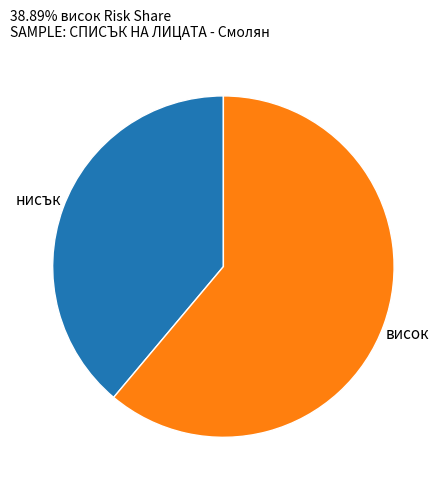

To the nearest percent, what is the combined percentage of висок and нисък?

100%